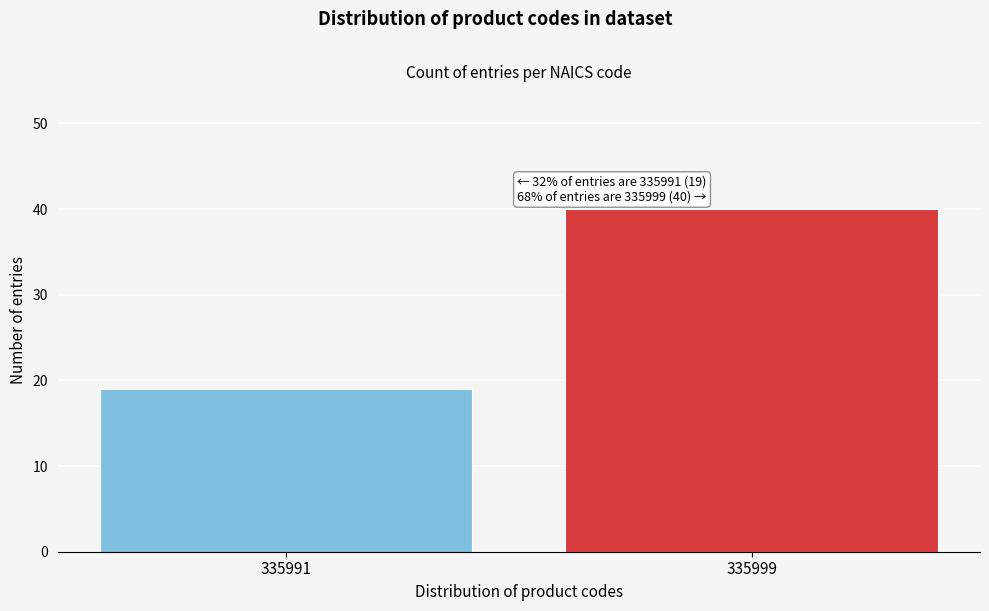

Reading right to left, transcribe all the data shown in this chart.

335999=40	335991=19